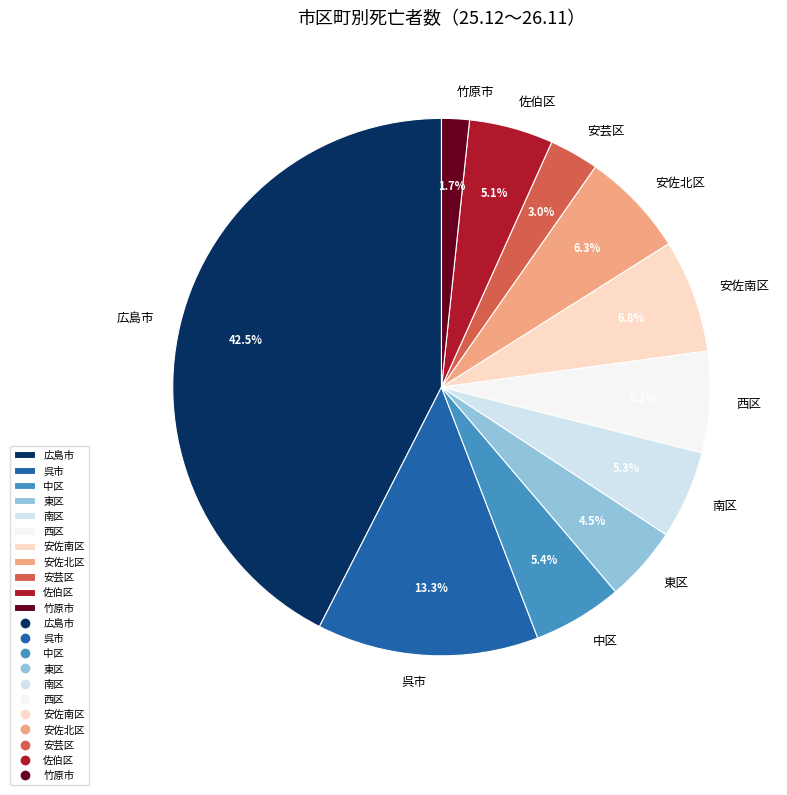

Is it true that 佐伯区 is 5% of the pie?

True